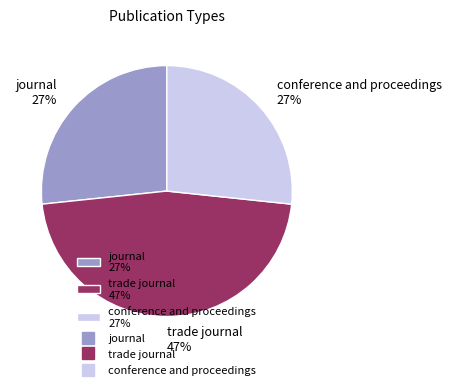

Combined, do trade journal 47% and conference and proceedings 27% account for over 50%?

Yes